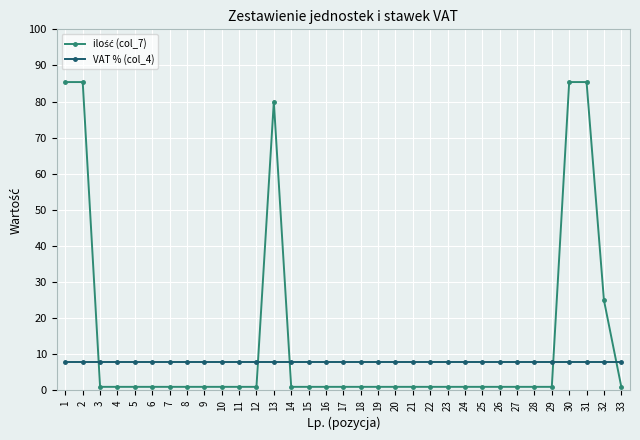

Does the chart have visible grid lines?

Yes